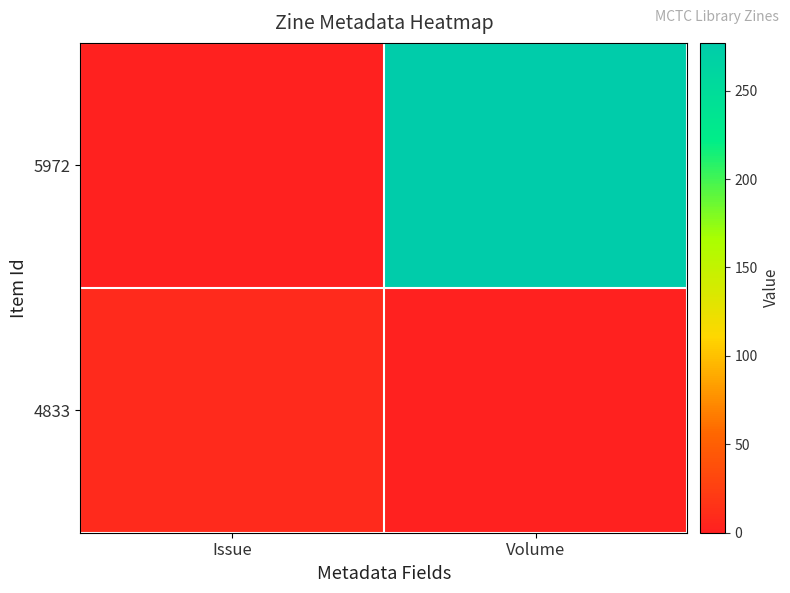

Between Issue and Volume, which series saw the biggest shift?

5972